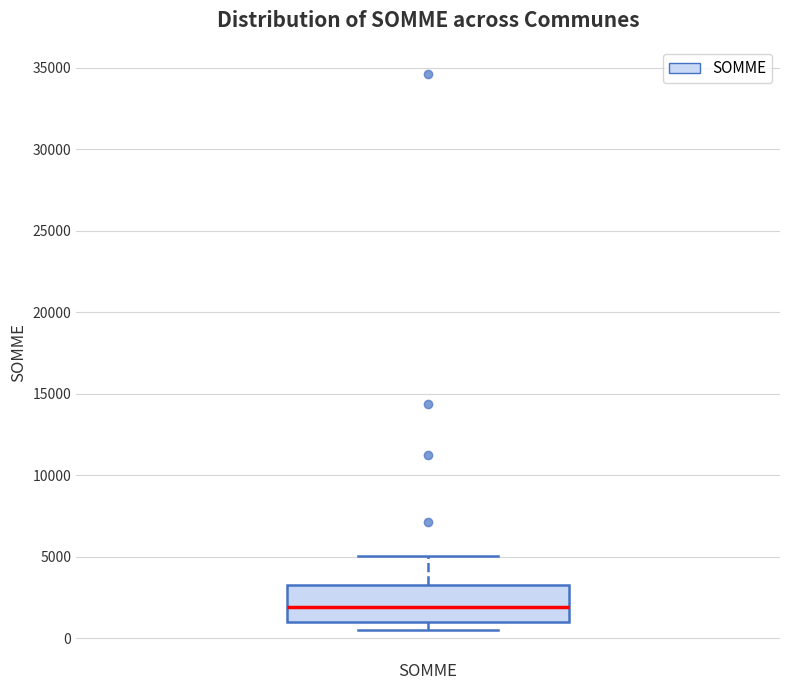

Where is the lower edge of the box for SOMME on the y-axis? The values are not printed on the chart, so give them approximately, as read against the axis.

1000